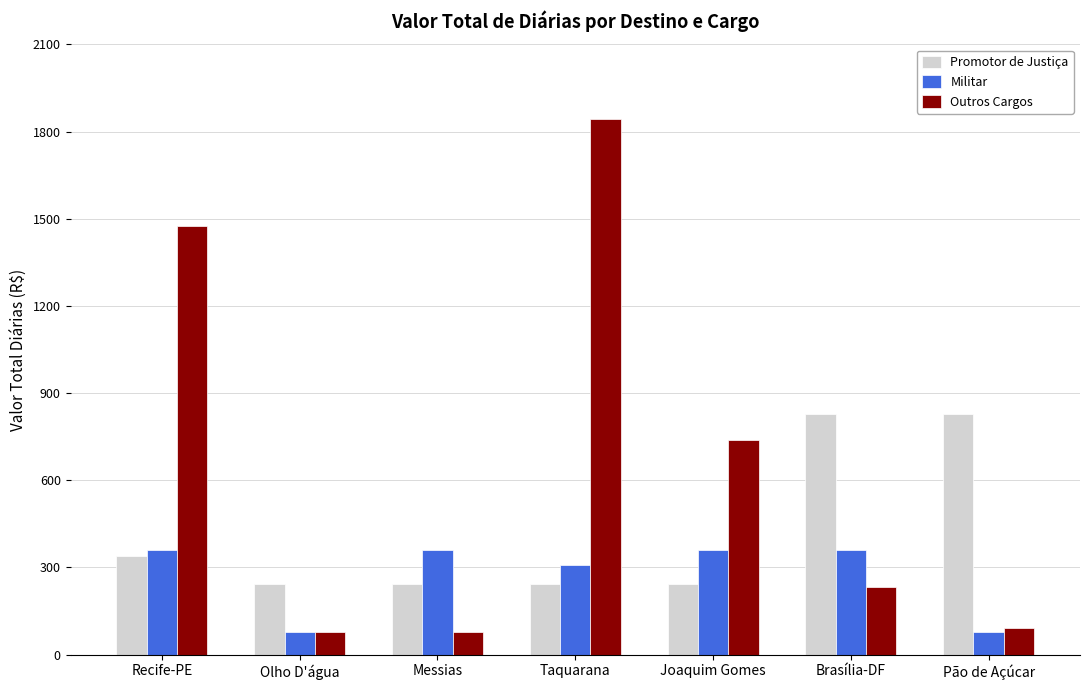

Which label corresponds to the largest value in the chart?

Taquarana